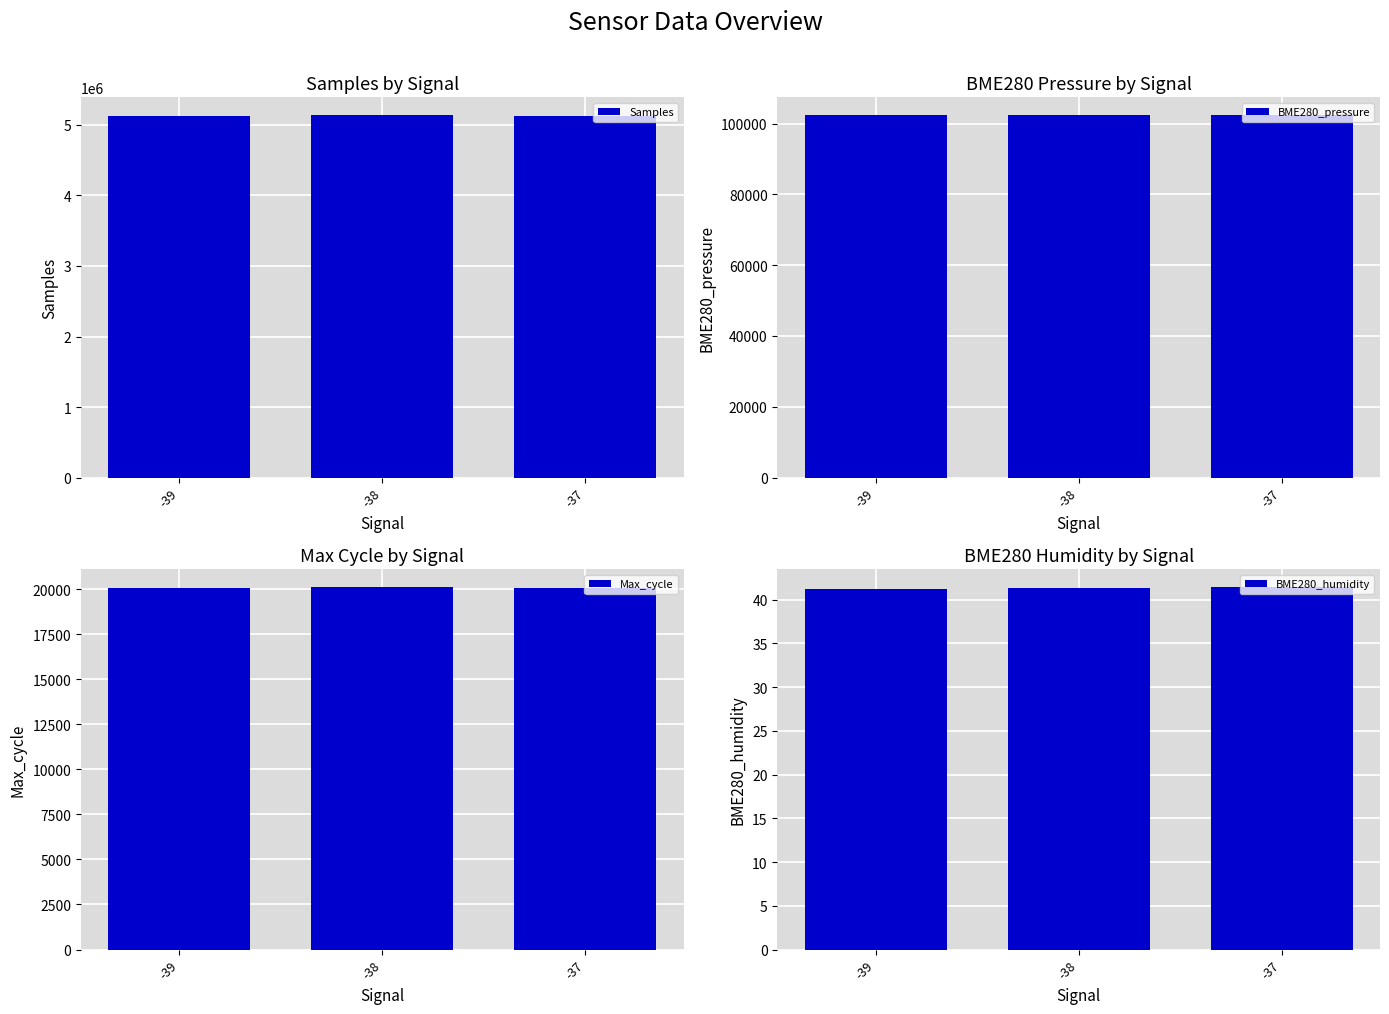

What is the difference between the maximum and second lowest values in the BME280_humidity series?

0.1